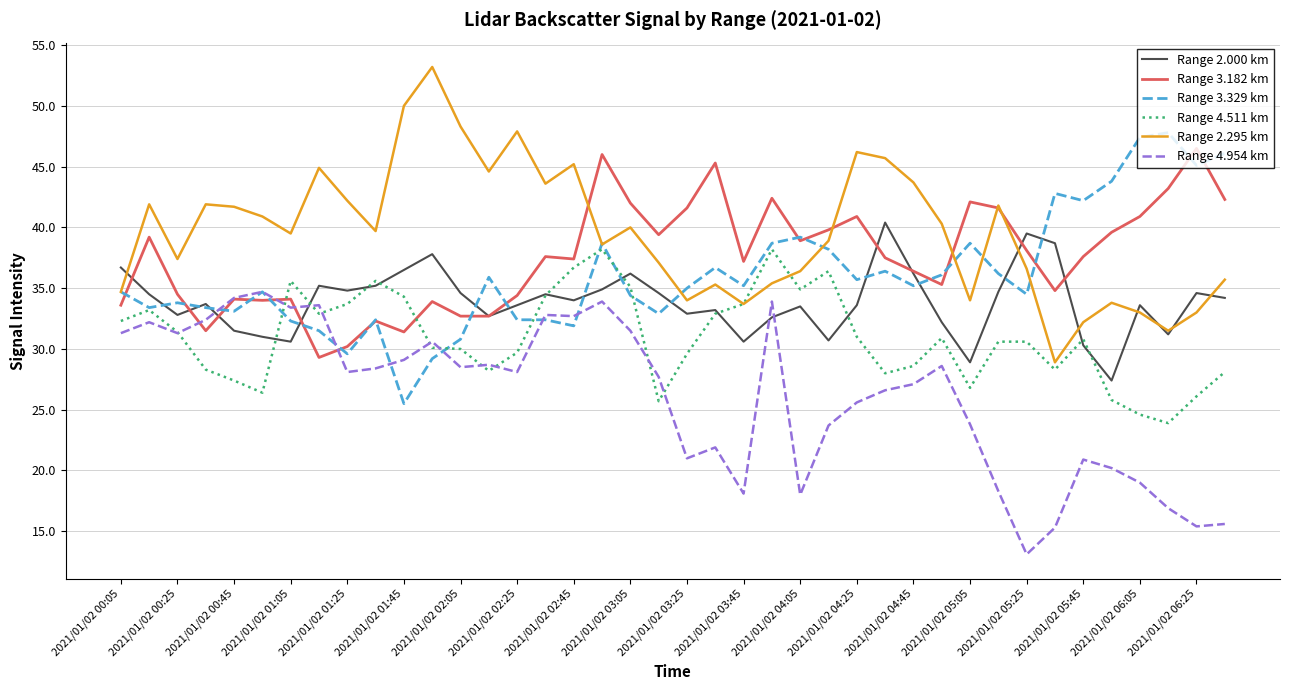

What is the average value of the Range 2.295 km series?

39.6